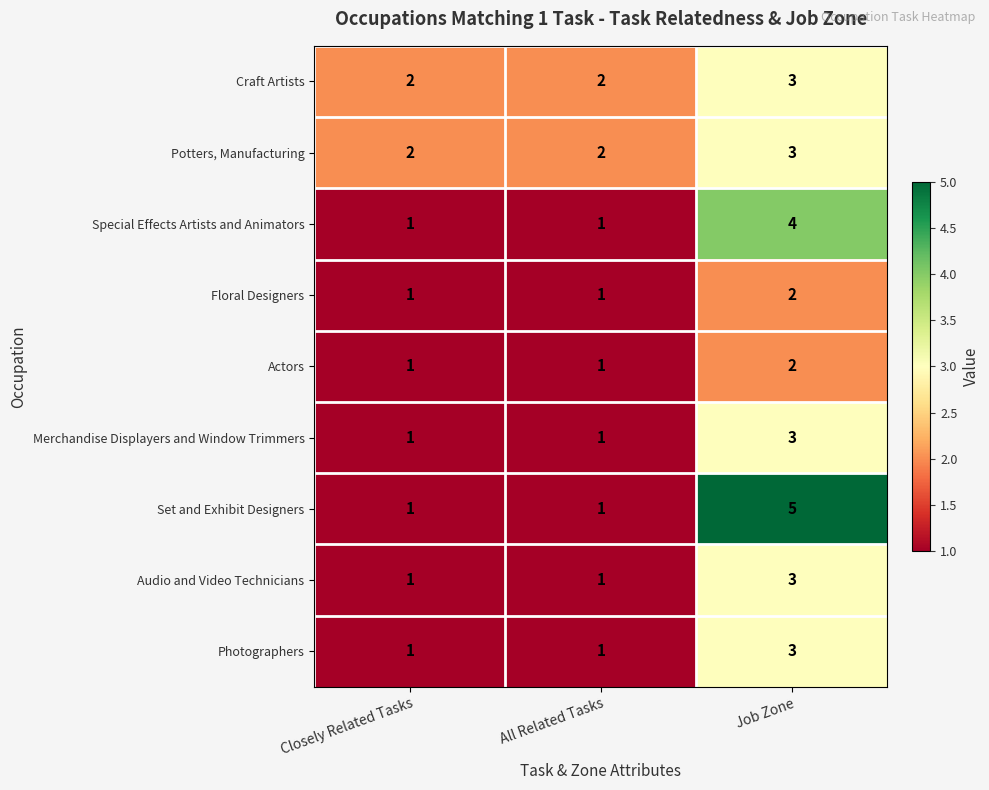

What is the smallest value displayed?

1